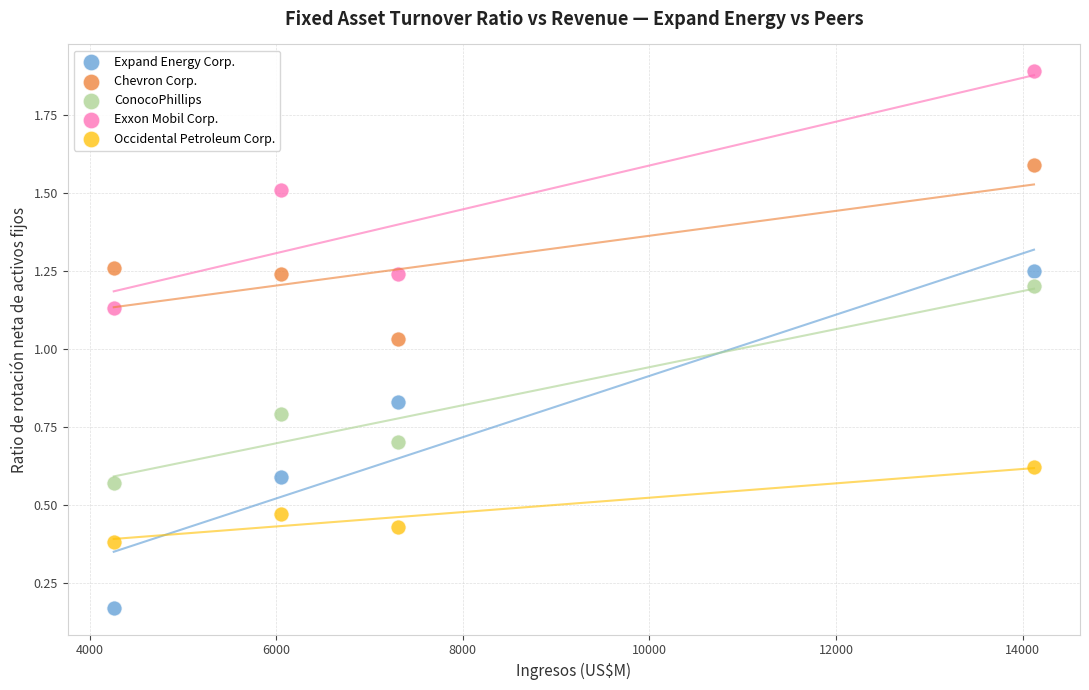

Which series contains the lowest Y value?

Expand Energy Corp.